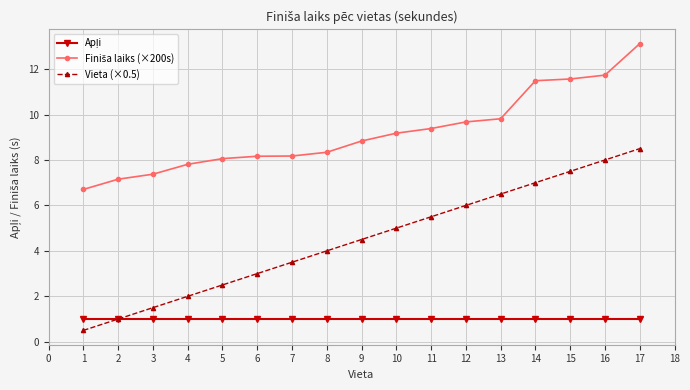

What is the total value across all series at 5?

11.6